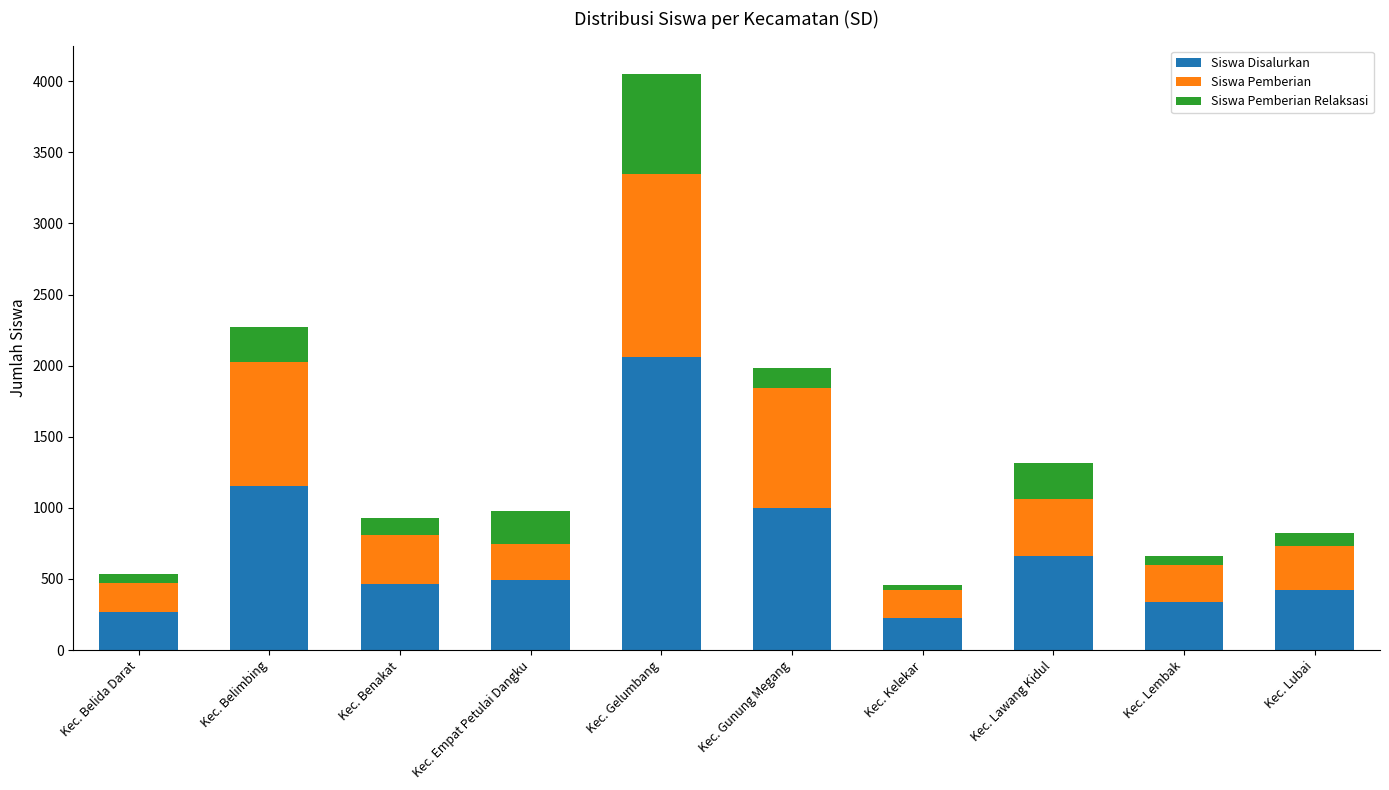

True or false: Siswa Disalurkan has a value of 229 at Kec. Kelekar.

True